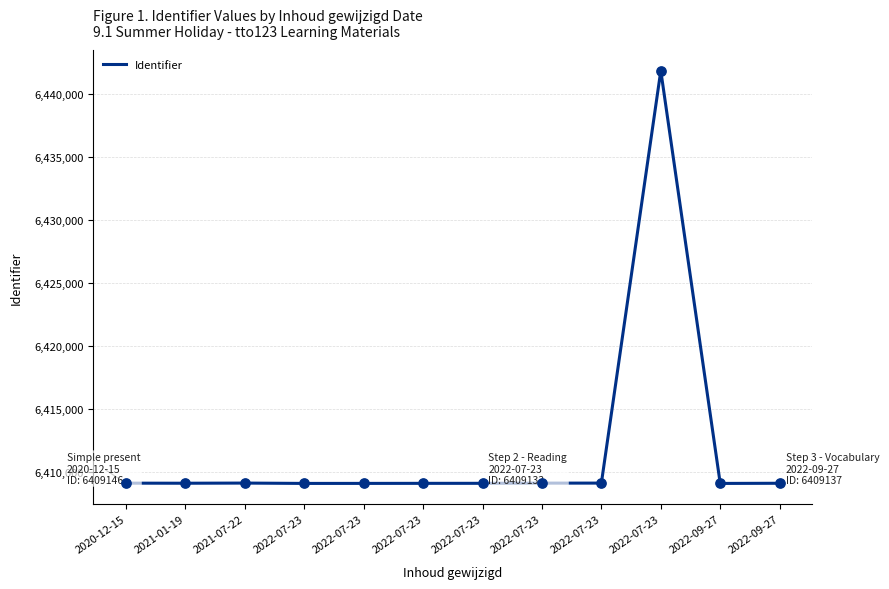

What is the ratio of the value at 2022-07-23 to the value at 2022-09-27?

1.0